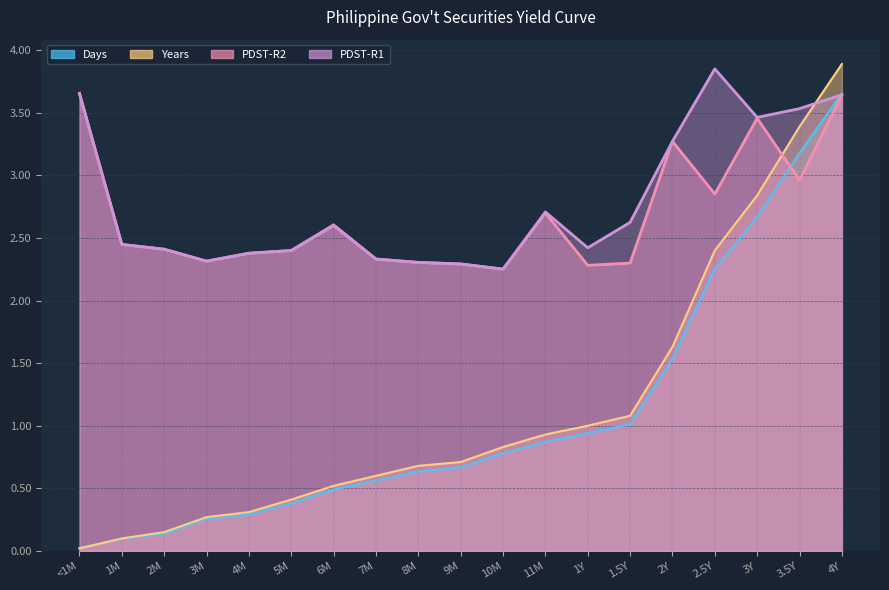

How many lines are shown in the chart?

4